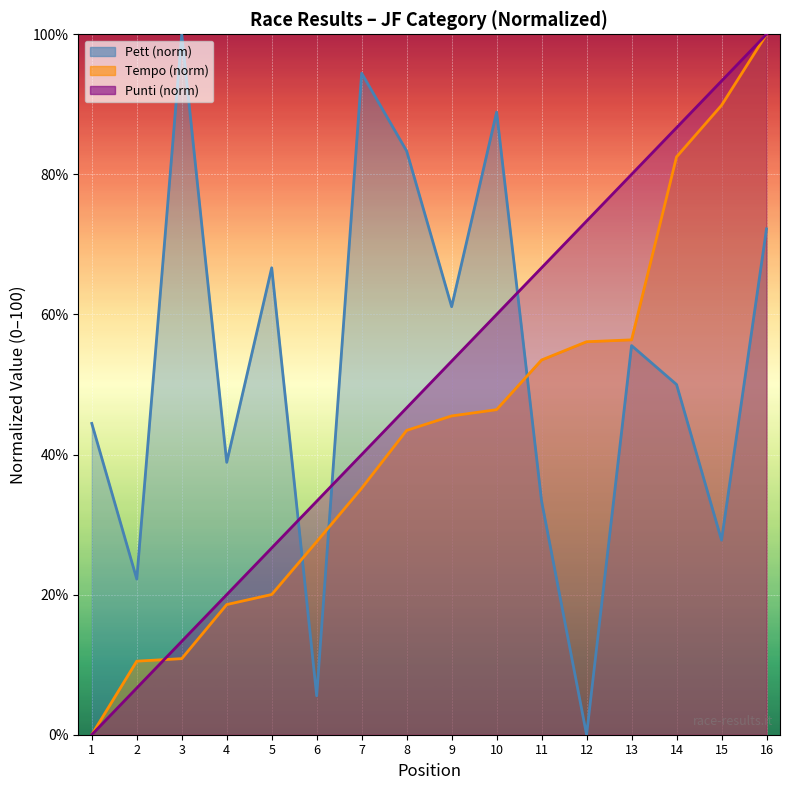

What is the average value of the Pett series?

52.8